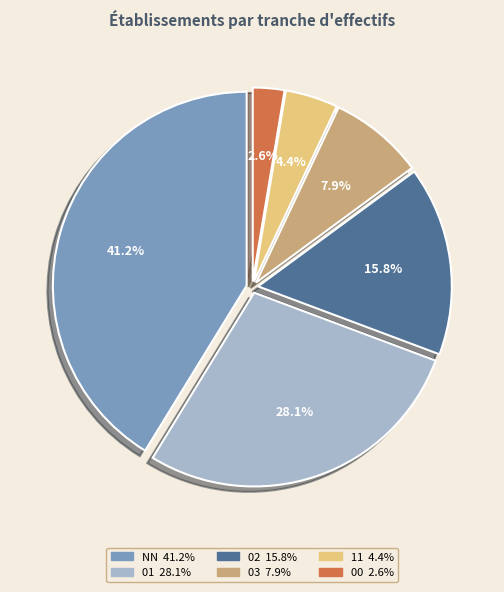

Which slice is the largest?

NN